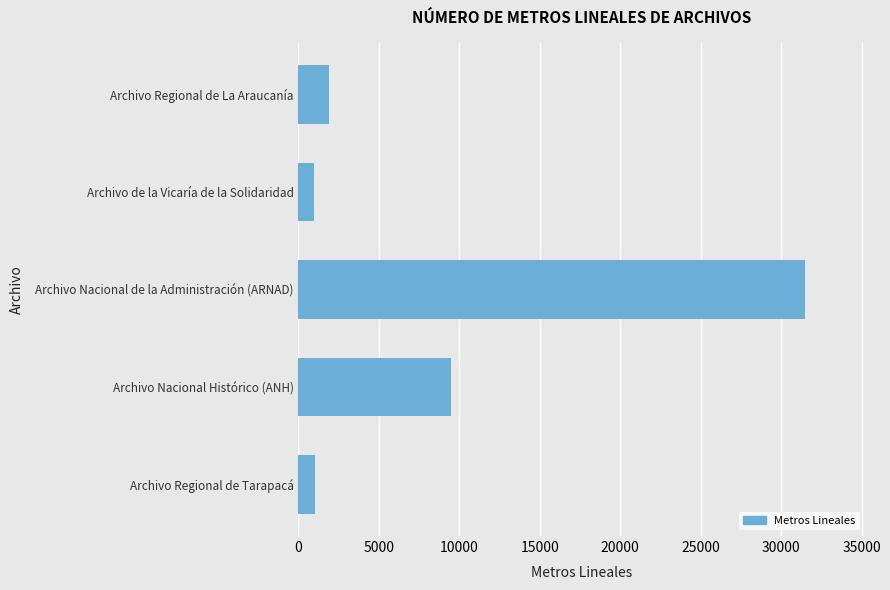

What is the change in value from Archivo de la Vicaría de la Solidaridad to Archivo Regional de La Araucanía?

+938.0